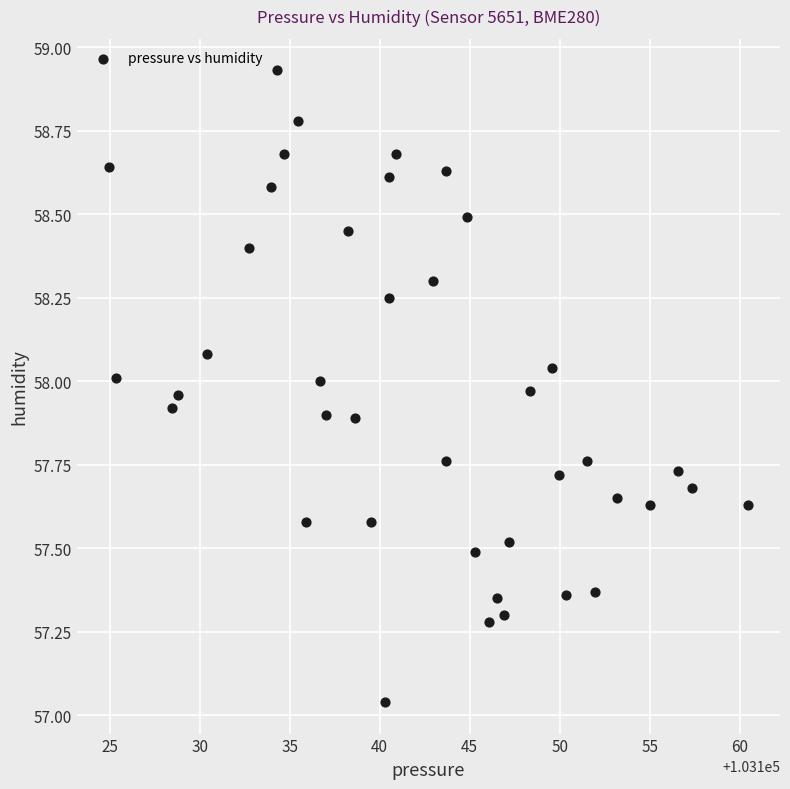

What is the range of Y values (max minus min)?

1.9